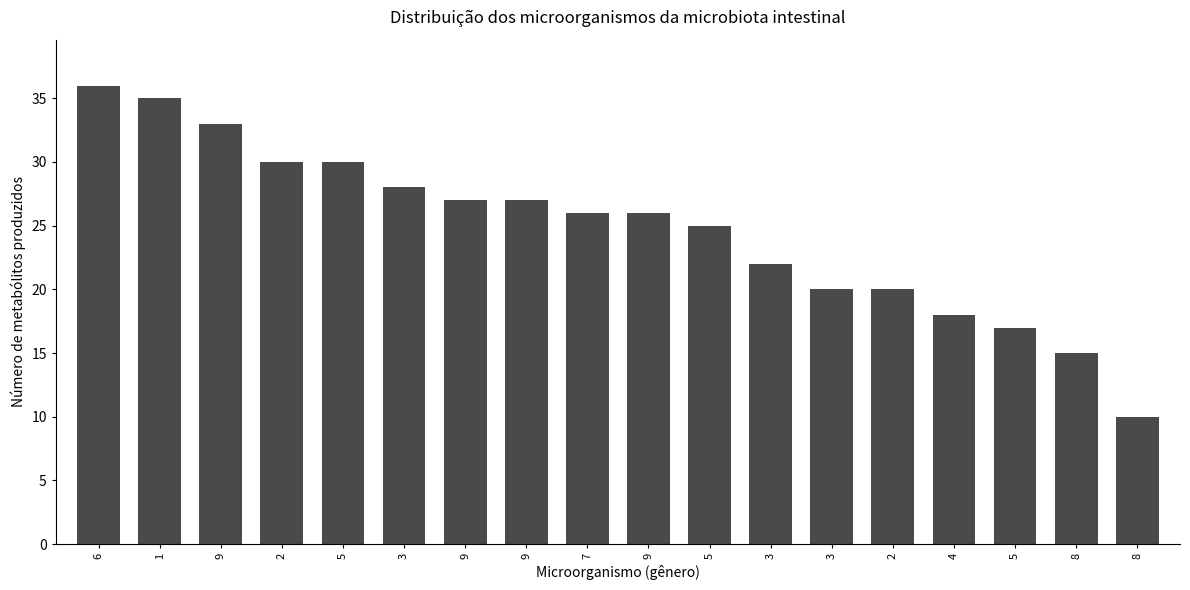

At which label is the value closest to 23?

3